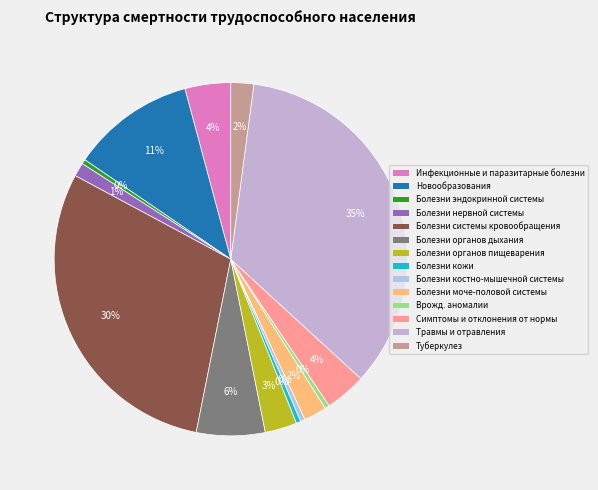

Which category has the biggest portion of the pie?

Травмы и отравления